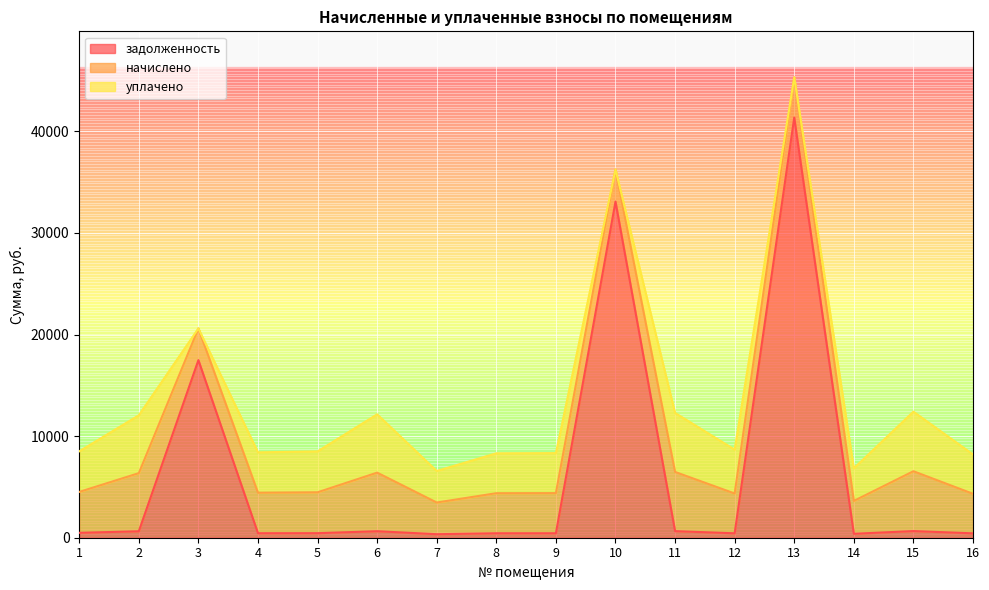

Which series changed the most between 1 and 14?

начислено